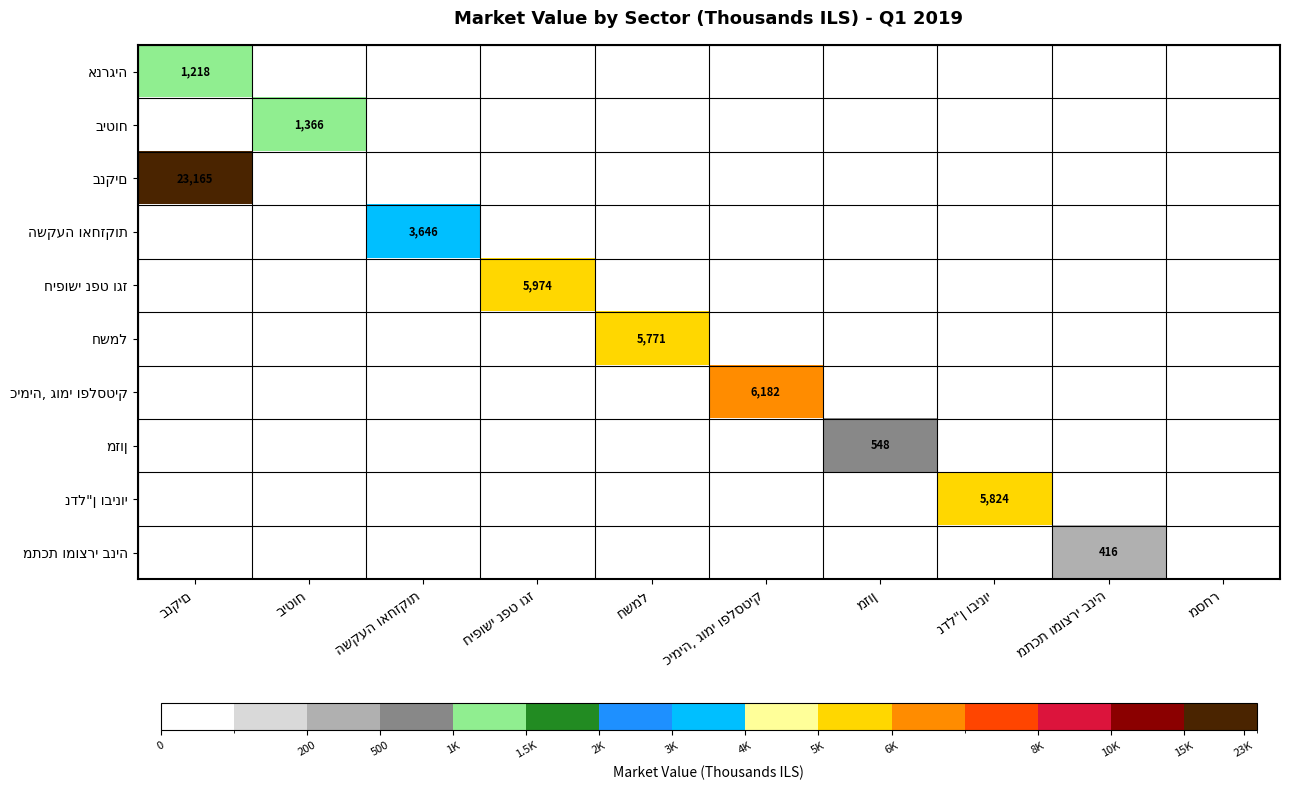

Count the number of data series in this chart.

10